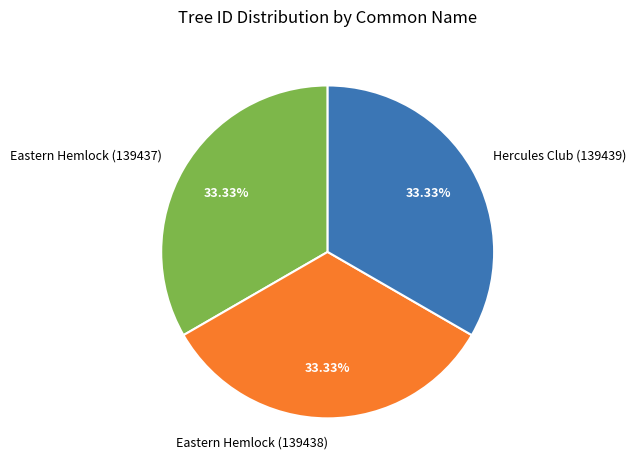

Does Hercules Club (139439) represent more than half of the total?

No